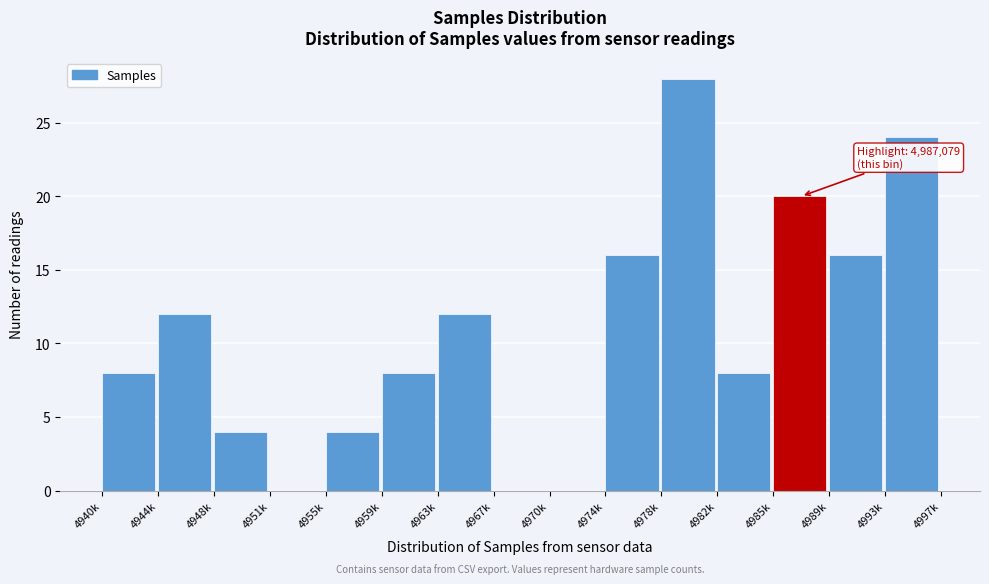

Reading left to right, list all the values displayed in this chart.

4940k=8	4944k=12	4948k=4	4951k=0	4955k=4	4959k=8	4963k=12	4967k=0	4970k=0	4974k=16	4978k=28	4982k=8	4985k=20	4989k=16	4993k=24